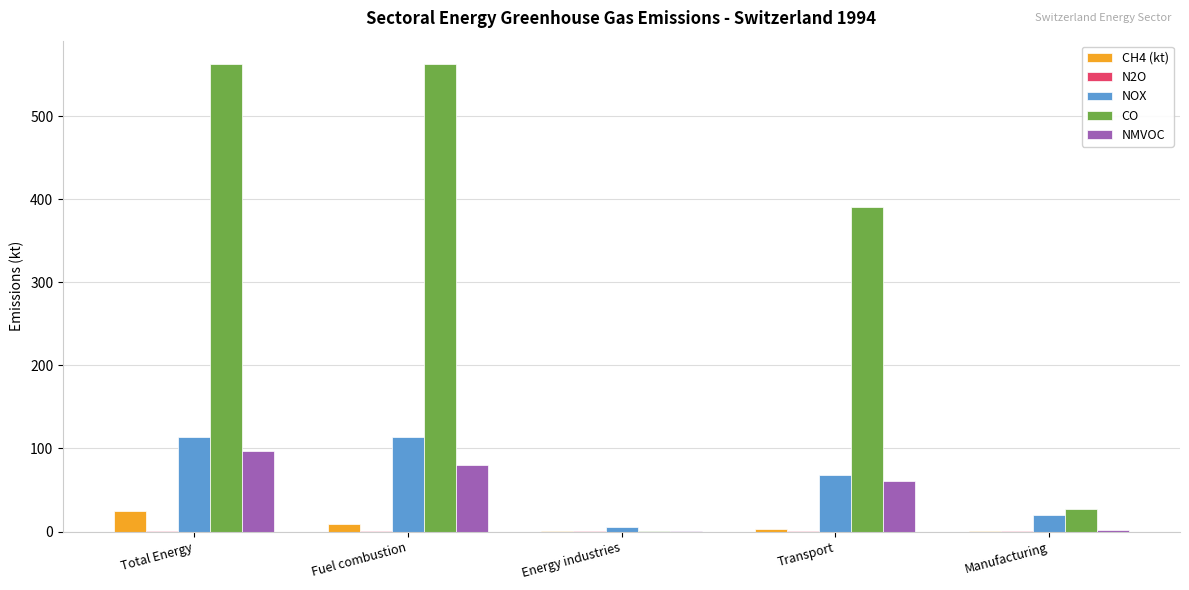

What is the maximum value shown in the chart?

562.8